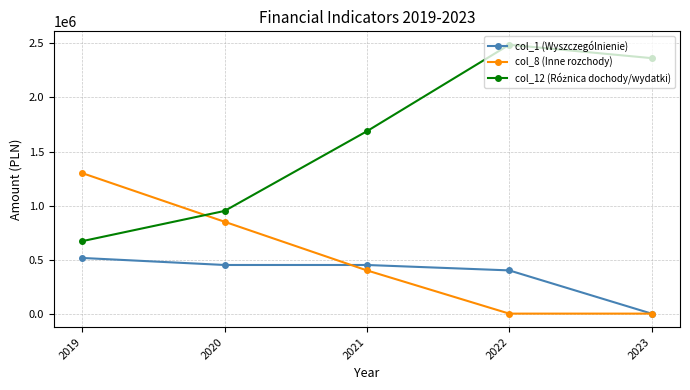

What is the value of the col_1 (Wyszczególnienie) point at the 3rd from the left?

450000.0